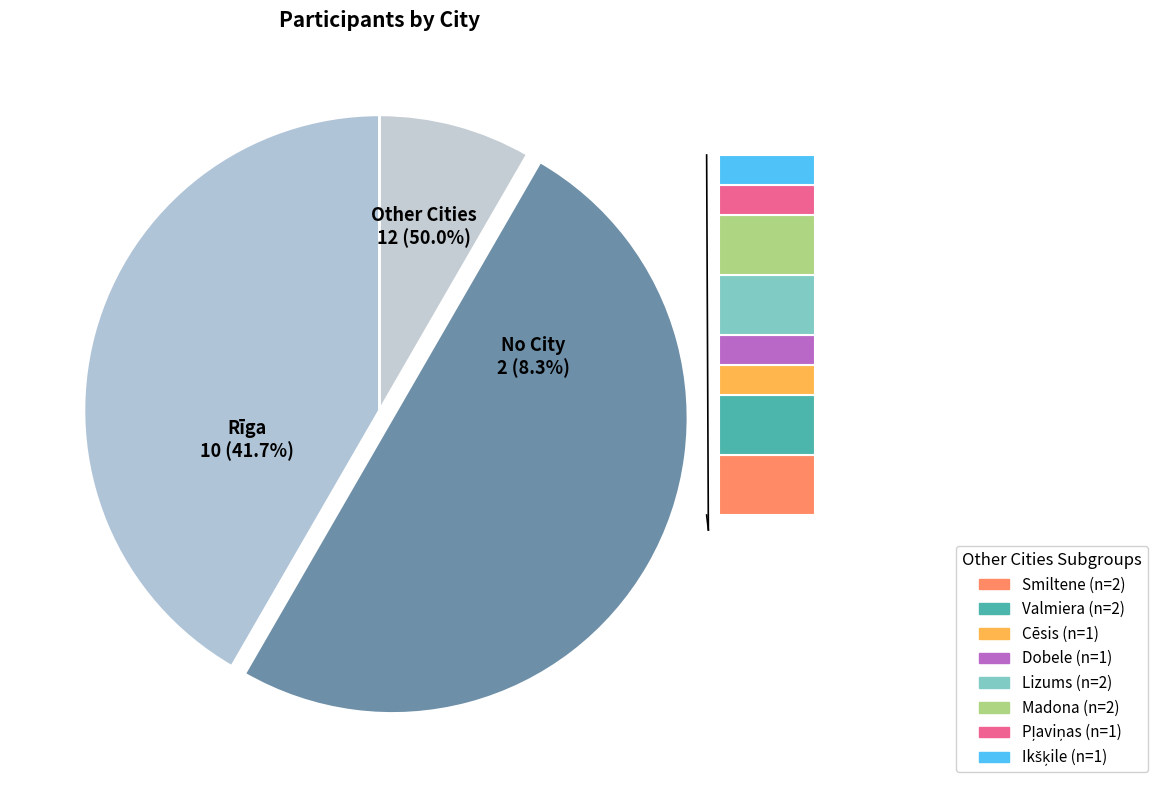

Is Cēsis the majority of the pie?

No